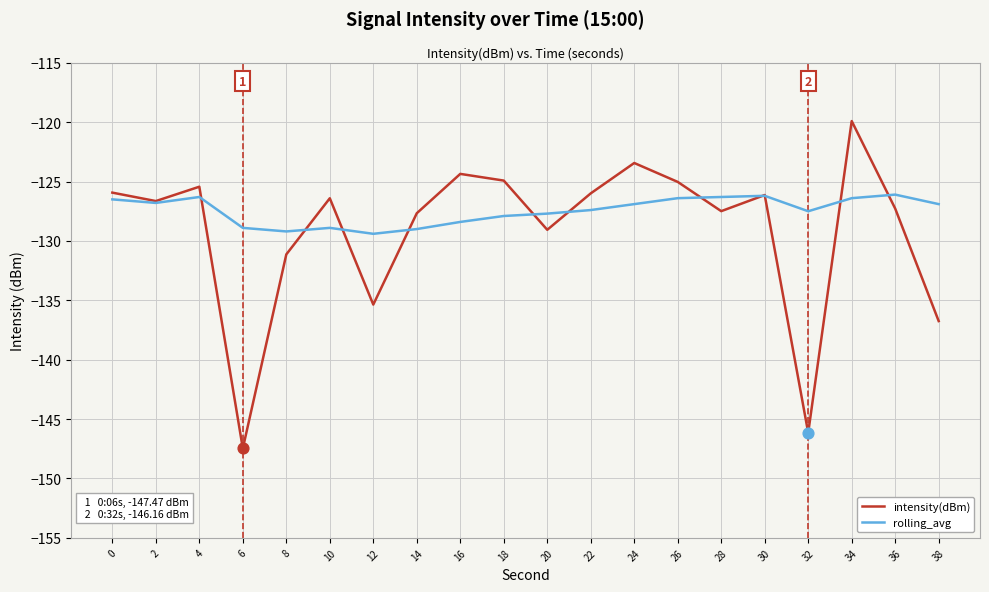

Which series changed the most between 6 and 38?

intensity(dBm)